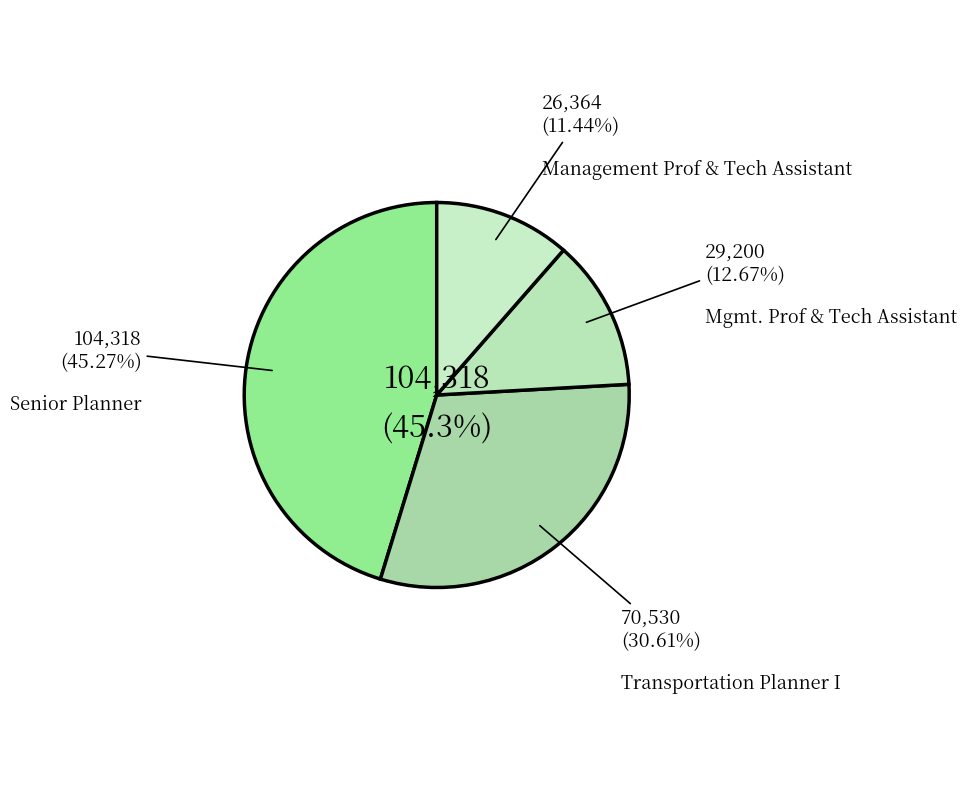

Count the number of slices in the pie.

4